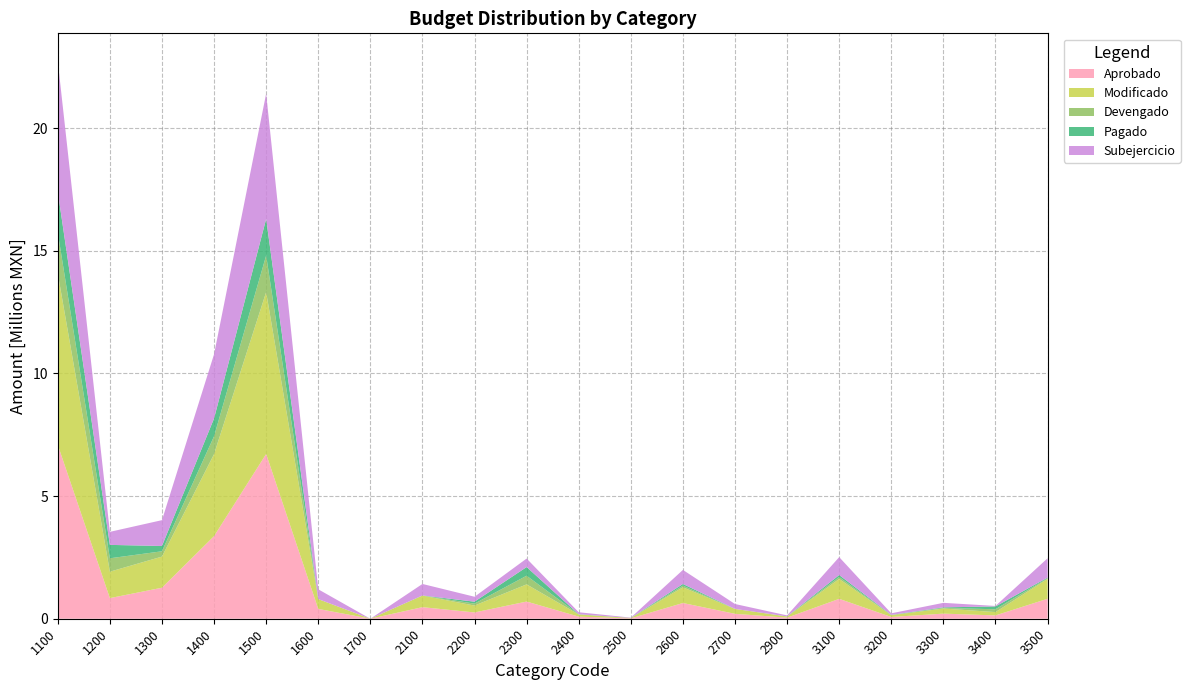

Reading right to left, extract all data points from this chart.

Aprobado: 3500=814002.7	3400=135233.1	3300=207980.6	3200=71409.8	3100=810099.7	2900=44400.0	2700=200000.0	2600=640640.0	2500=14723.8	2400=86320.0	2300=700000.0	2200=256242.0	2100=471670.5	1700=0.0	1600=399893.2	1500=6714775.3	1400=3367110.1	1300=1263711.4	1200=840216.3	1100=7085677.5
Modificado: 3500=812002.7	3400=135233.1	3300=207980.6	3200=71409.8	3100=810099.7	2900=44400.0	2700=200000.0	2600=640640.0	2500=14723.8	2400=86320.0	2300=700000.0	2200=280242.0	2100=471670.5	1700=0.0	1600=399893.2	1500=6597717.1	1400=3343264.0	1300=1268607.2	1200=1077257.9	1100=6984644.3
Devengado: 3500=25436.8	3400=115404.2	3300=23896.0	3200=6673.0	3100=80215.0	2900=2541.0	2700=0.0	2600=67363.0	2500=686.0	2400=5433.0	2300=353197.9	2200=79333.2	2100=2378.1	1700=0.0	1600=0.0	1500=1490651.2	1400=727585.1	1300=216584.0	1200=546076.6	1100=1667182.6
Pagado: 3500=24959.4	3400=115404.2	3300=23788.8	3200=6673.0	3100=80215.0	2900=2541.0	2700=0.0	2600=67363.0	2500=686.0	2400=5433.0	2300=353197.9	2200=79333.2	2100=2358.2	1700=0.0	1600=0.0	1500=1490651.2	1400=727585.1	1300=216584.0	1200=546076.6	1100=1667182.6
Subejercicio: 3500=786565.9	3400=19828.9	3300=184084.6	3200=64736.8	3100=729884.7	2900=41859.0	2700=200000.0	2600=573277.0	2500=14037.8	2400=80887.0	2300=346802.1	2200=200908.7	2100=469292.5	1700=0.0	1600=399893.2	1500=5107065.9	1400=2615679.0	1300=1052023.2	1200=531181.3	1100=5317461.8